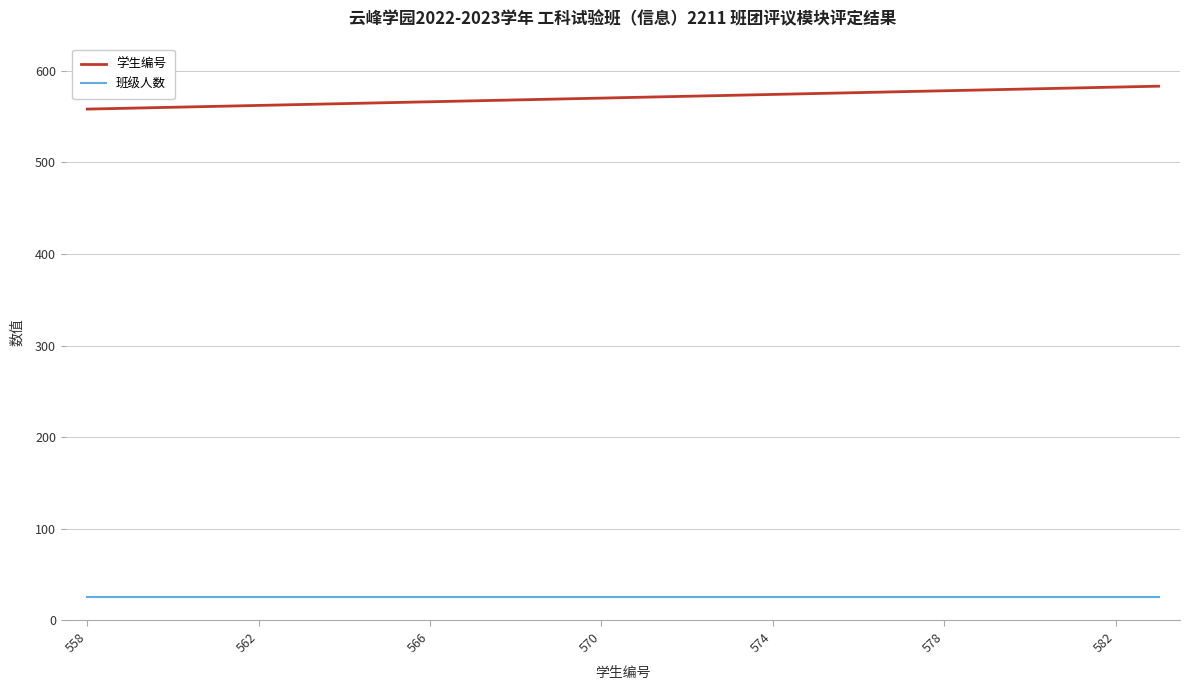

What is the smallest value displayed?

26